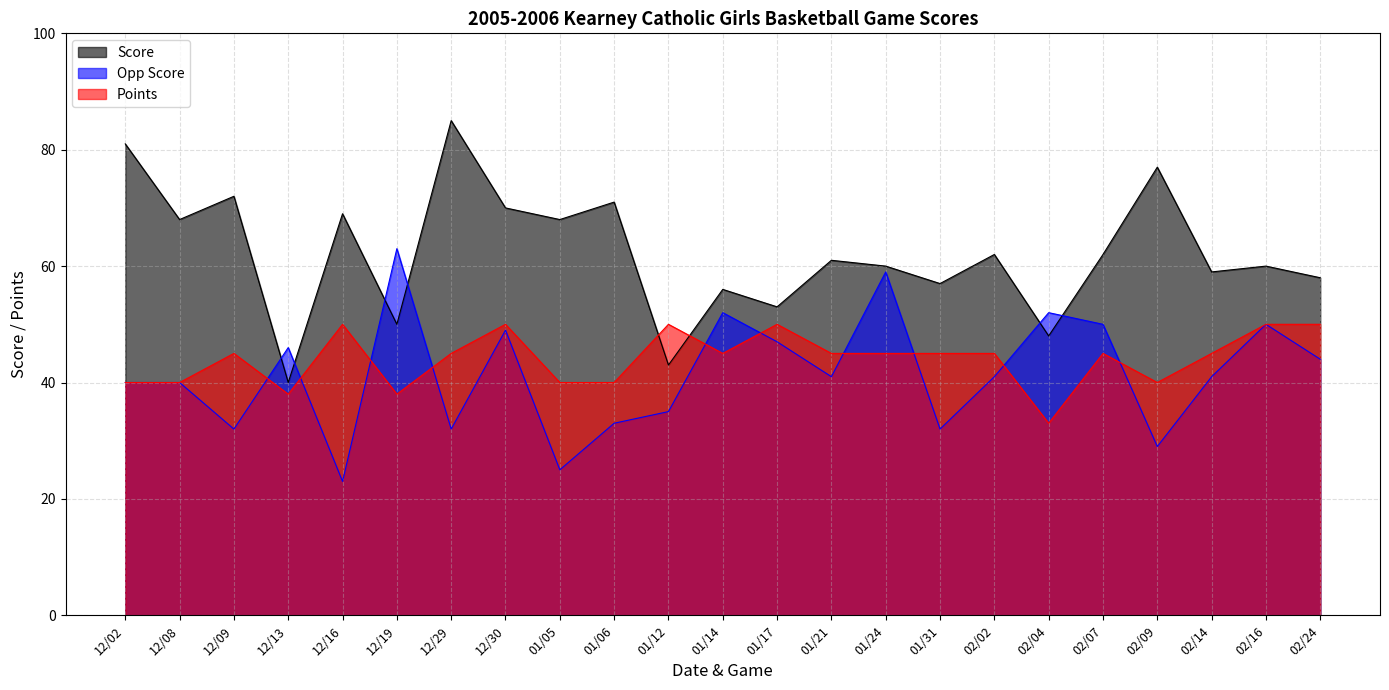

What is the label of the 12th point from the left?

01/14